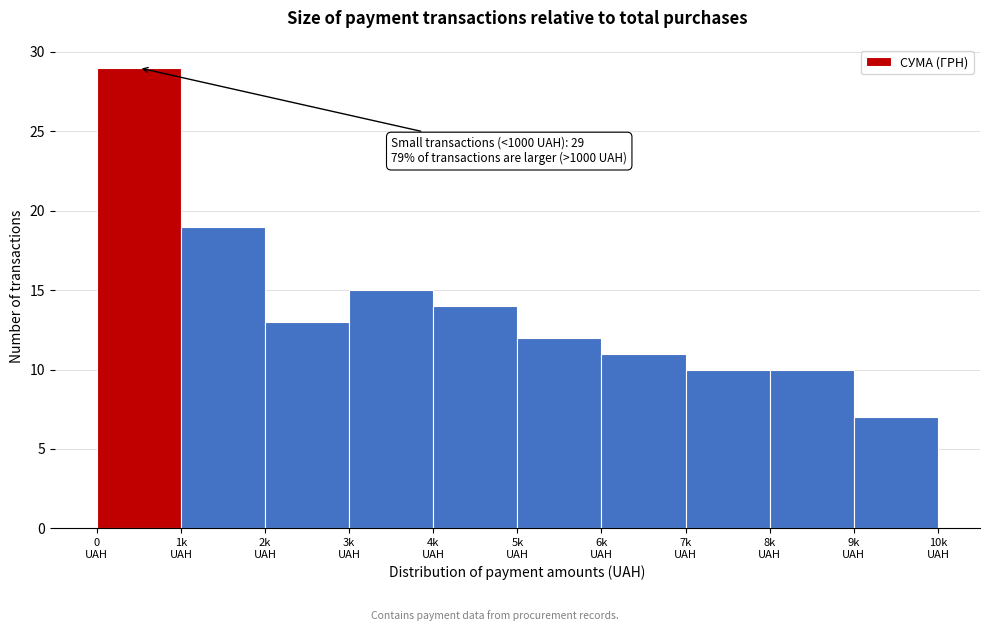

Reading left to right, what are all the values shown in this chart?

29	19	13	15	14	12	11	10	10	7